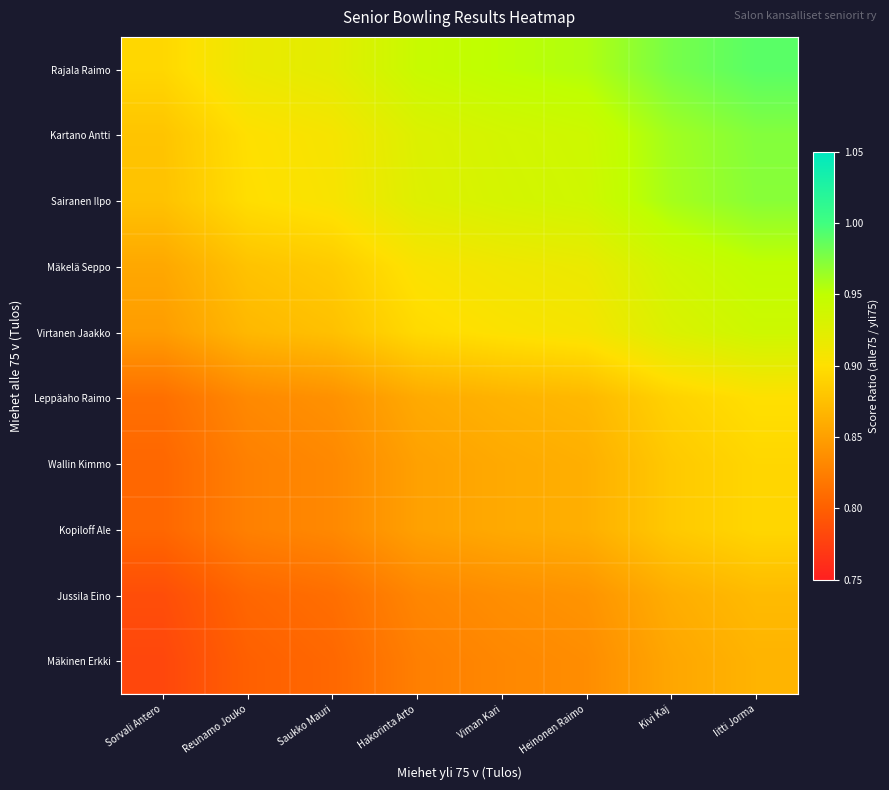

At Hakorinta Arto, list the series in order from smallest to largest.

Mäkinen Erkki, Jussila Eino, Wallin Kimmo, Kopiloff Ale, Leppäaho Raimo, Virtanen Jaakko, Mäkelä Seppo, Sairanen Ilpo, Kartano Antti, Rajala Raimo